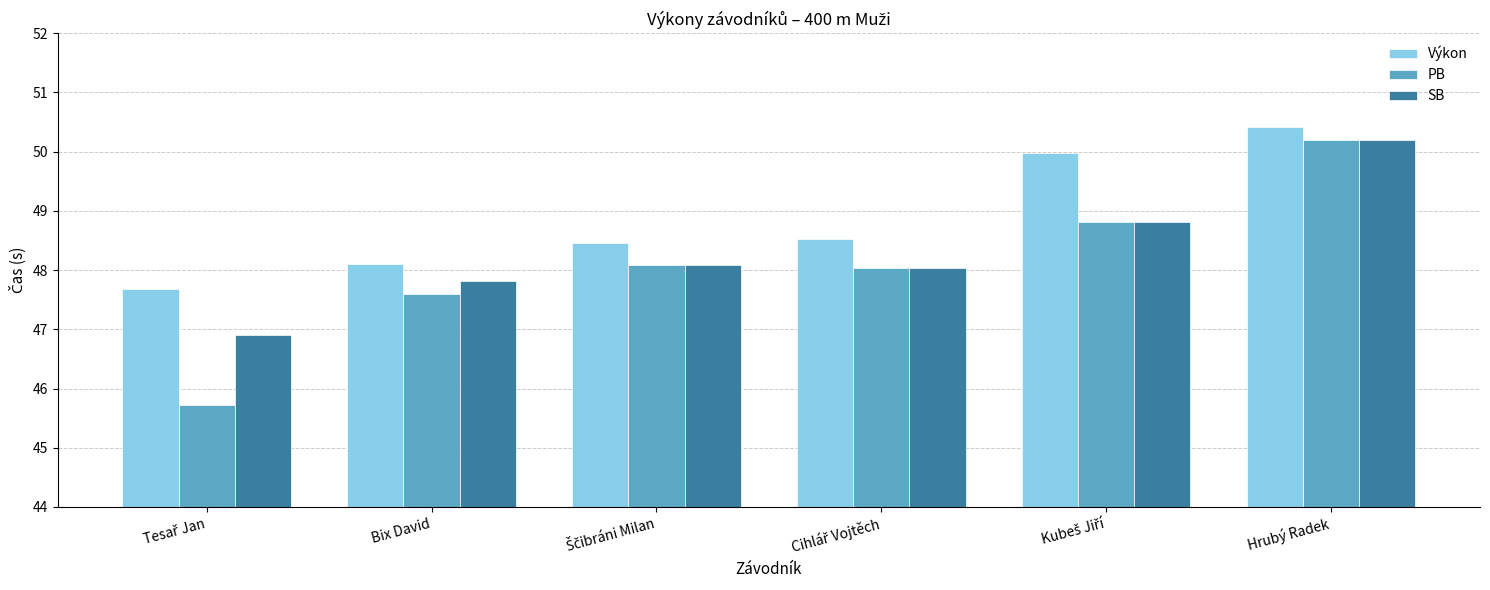

Which series has the largest total across all categories?

Výkon